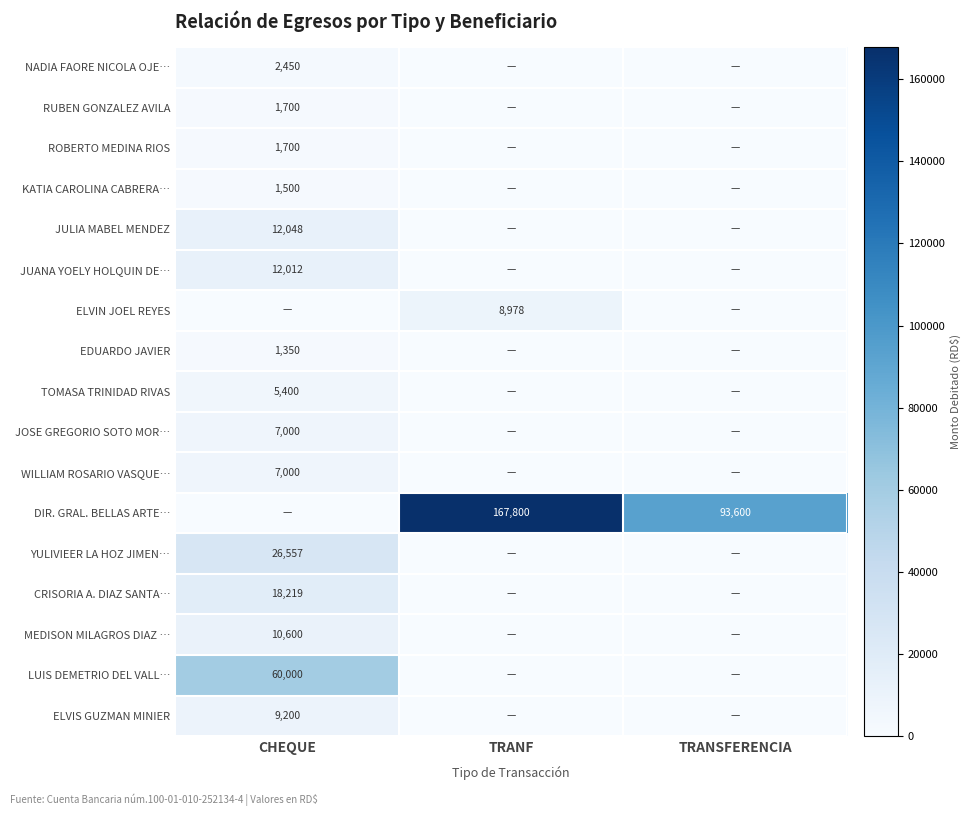

Is it true that DIR. GRAL. BELLAS ARTE… equals 240313 at TRANF?

False